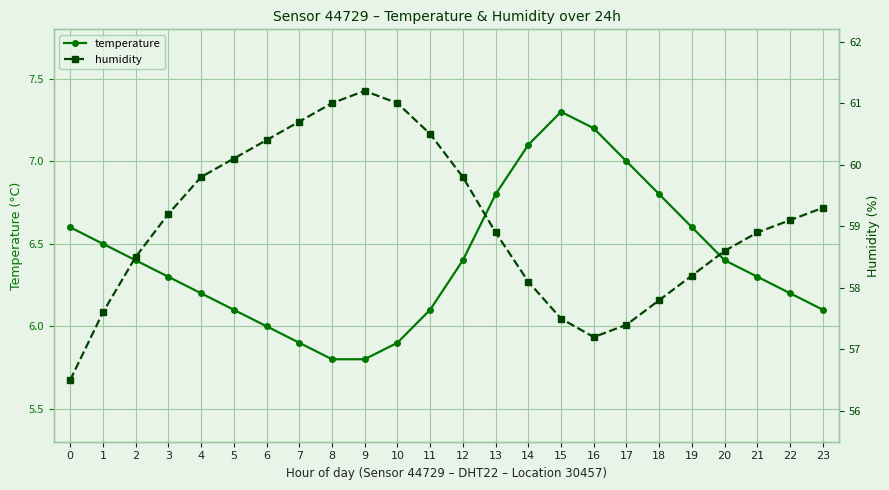

How many interior local peaks does the temperature series have?

1